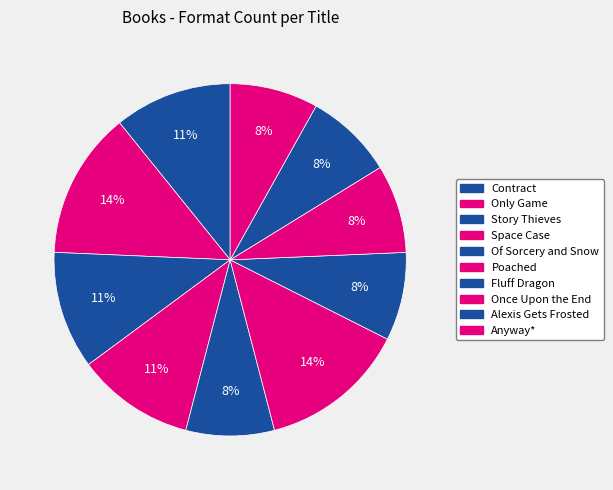

What percentage do Contract and Only Game together represent?

24.3%